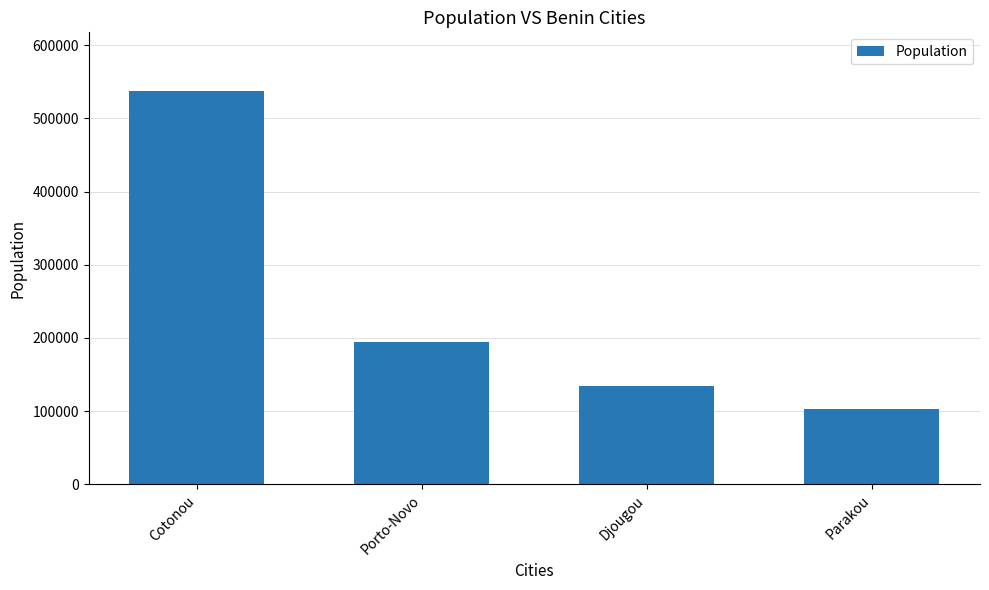

What is the label of the 4th bar from the right?

Cotonou